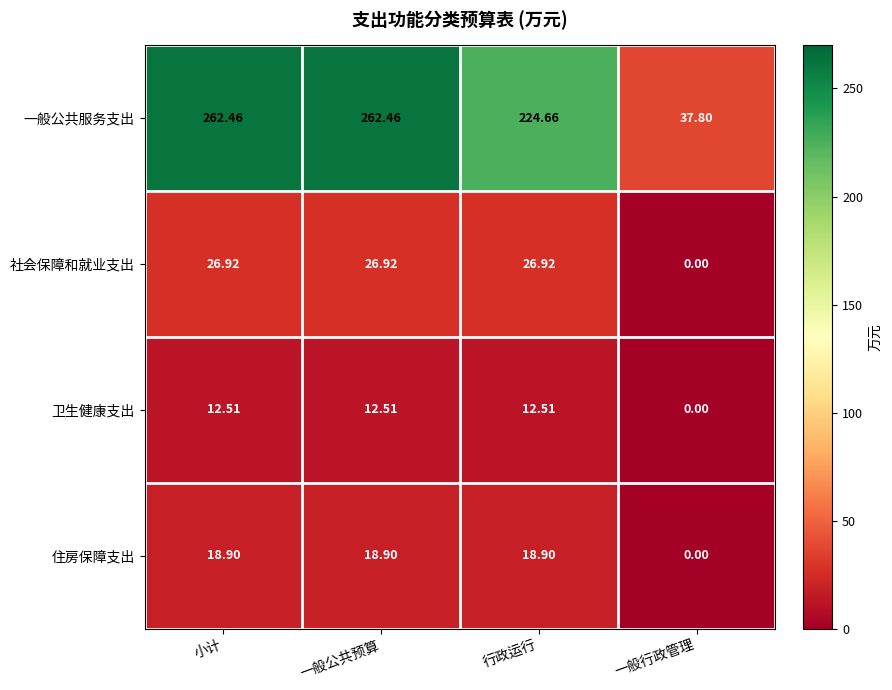

At 一般公共预算, list the series in order from smallest to largest.

卫生健康支出, 住房保障支出, 社会保障和就业支出, 一般公共服务支出